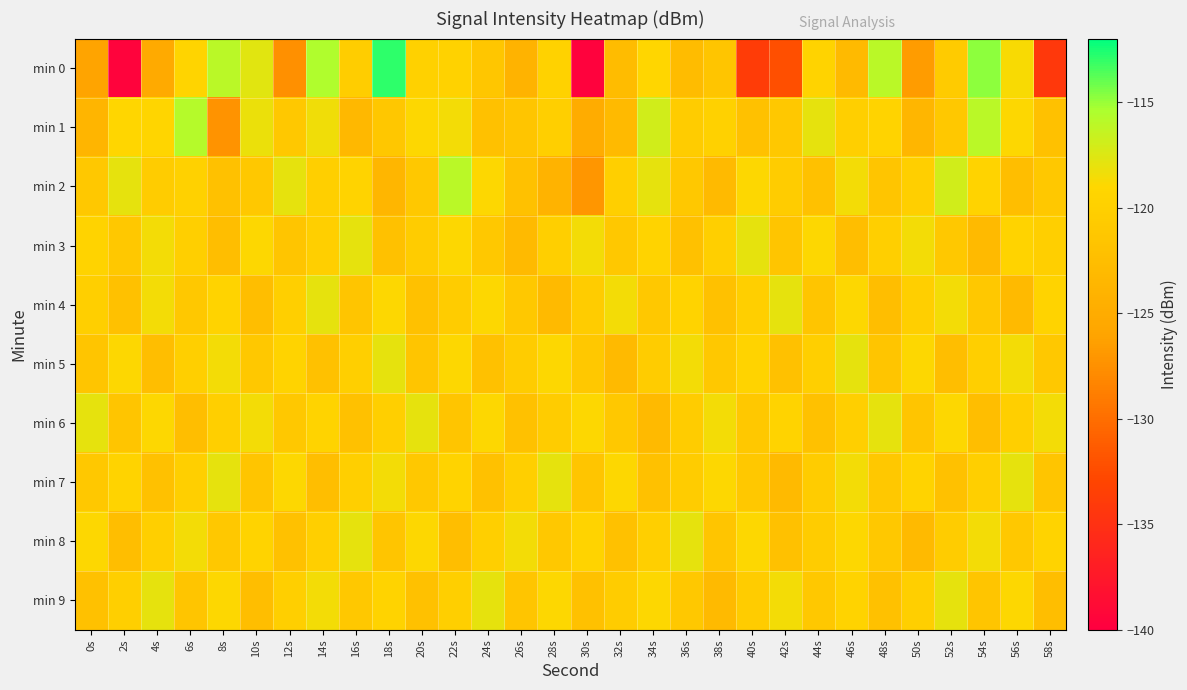

What is the total value across all series at 28s?

-1204.1